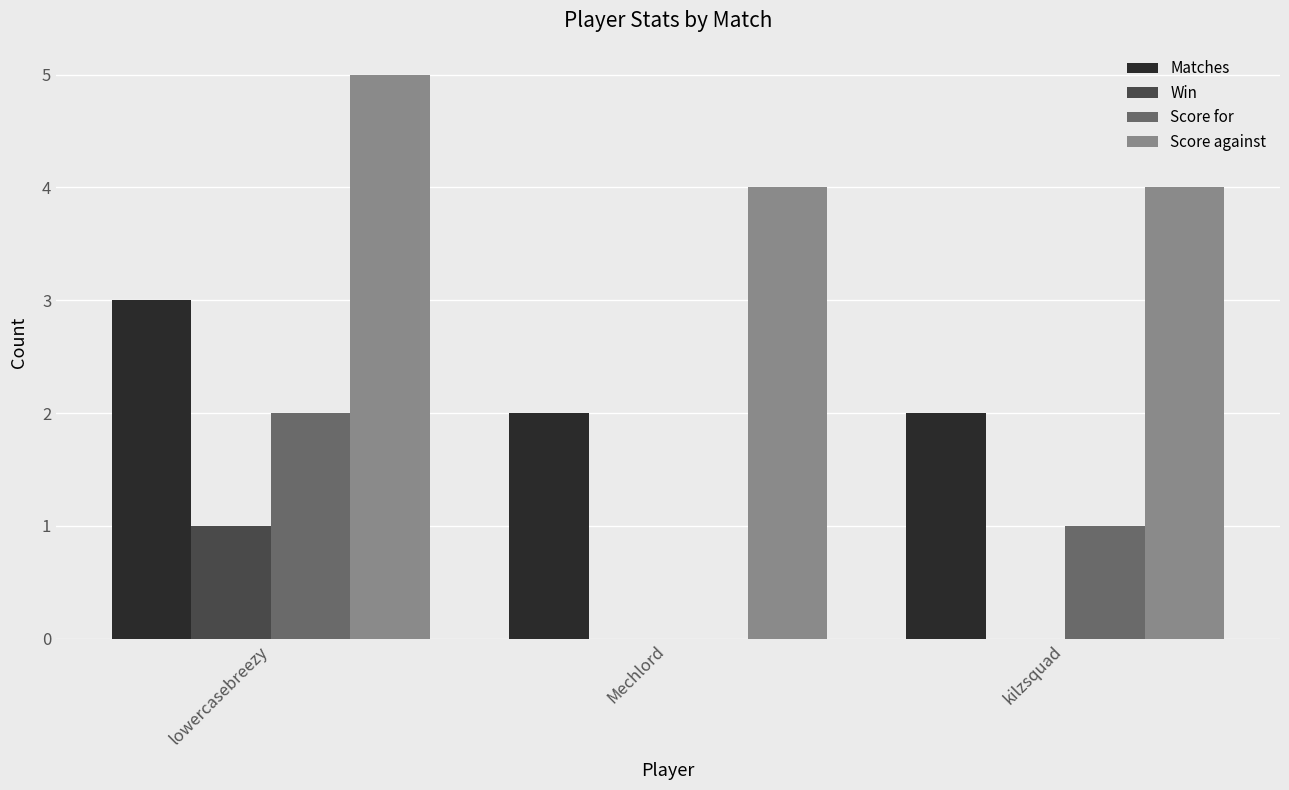

Which series has the largest total across all categories?

Score against